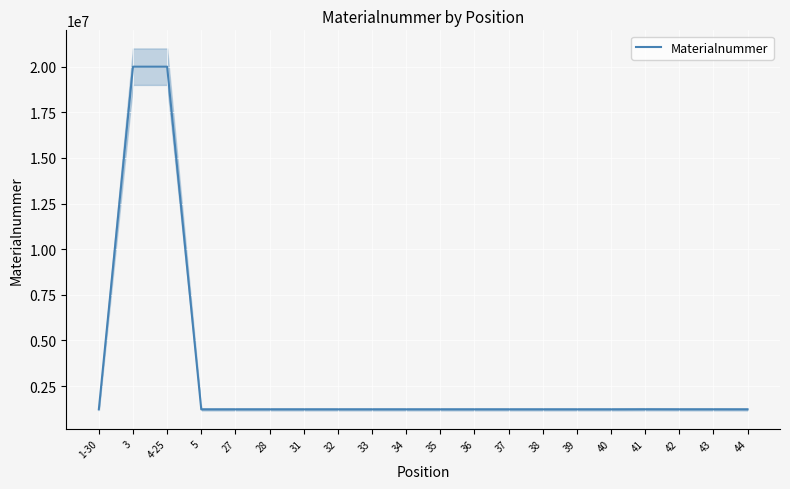

Is it true that the value at 37 is 555881?

False